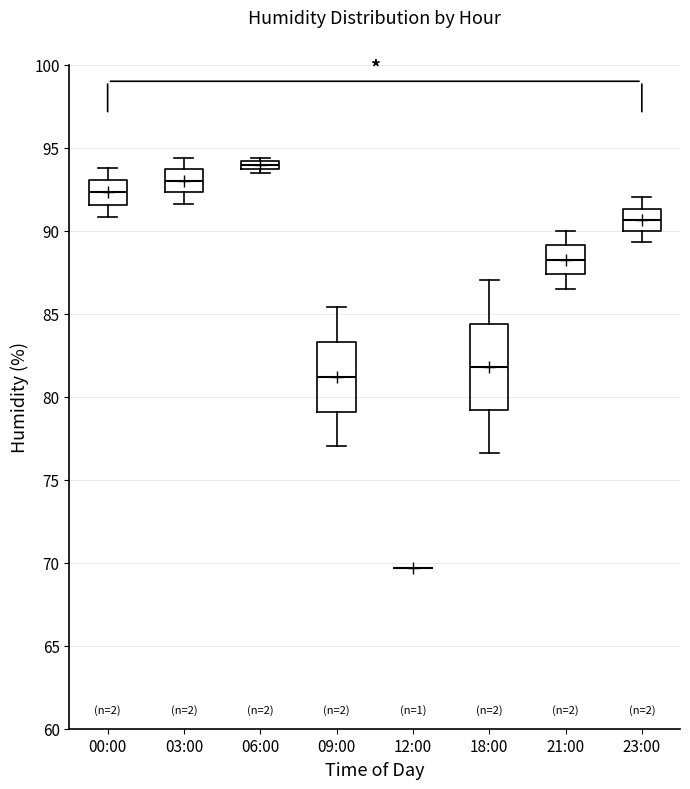

Comparing the boxes themselves (not the whiskers), which one is the tallest?

18:00